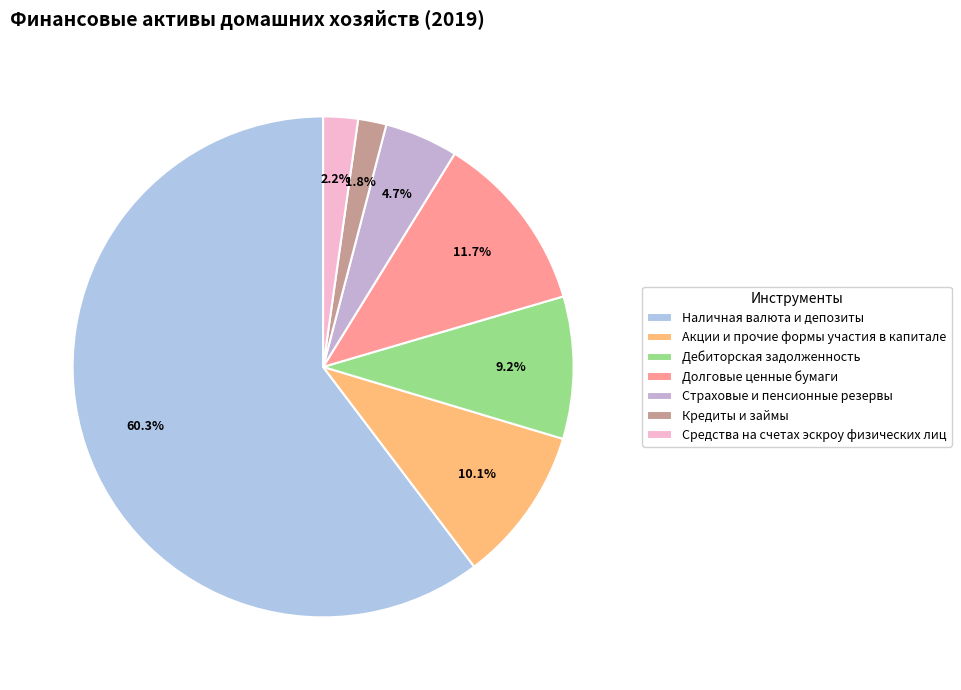

What percentage is the Кредиты и займы slice, to the nearest percent?

2%